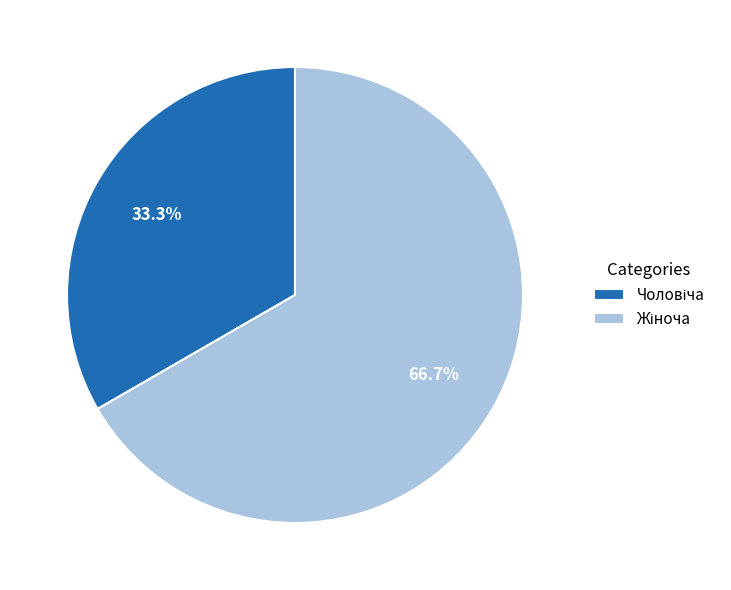

Does any single category account for the majority?

Yes